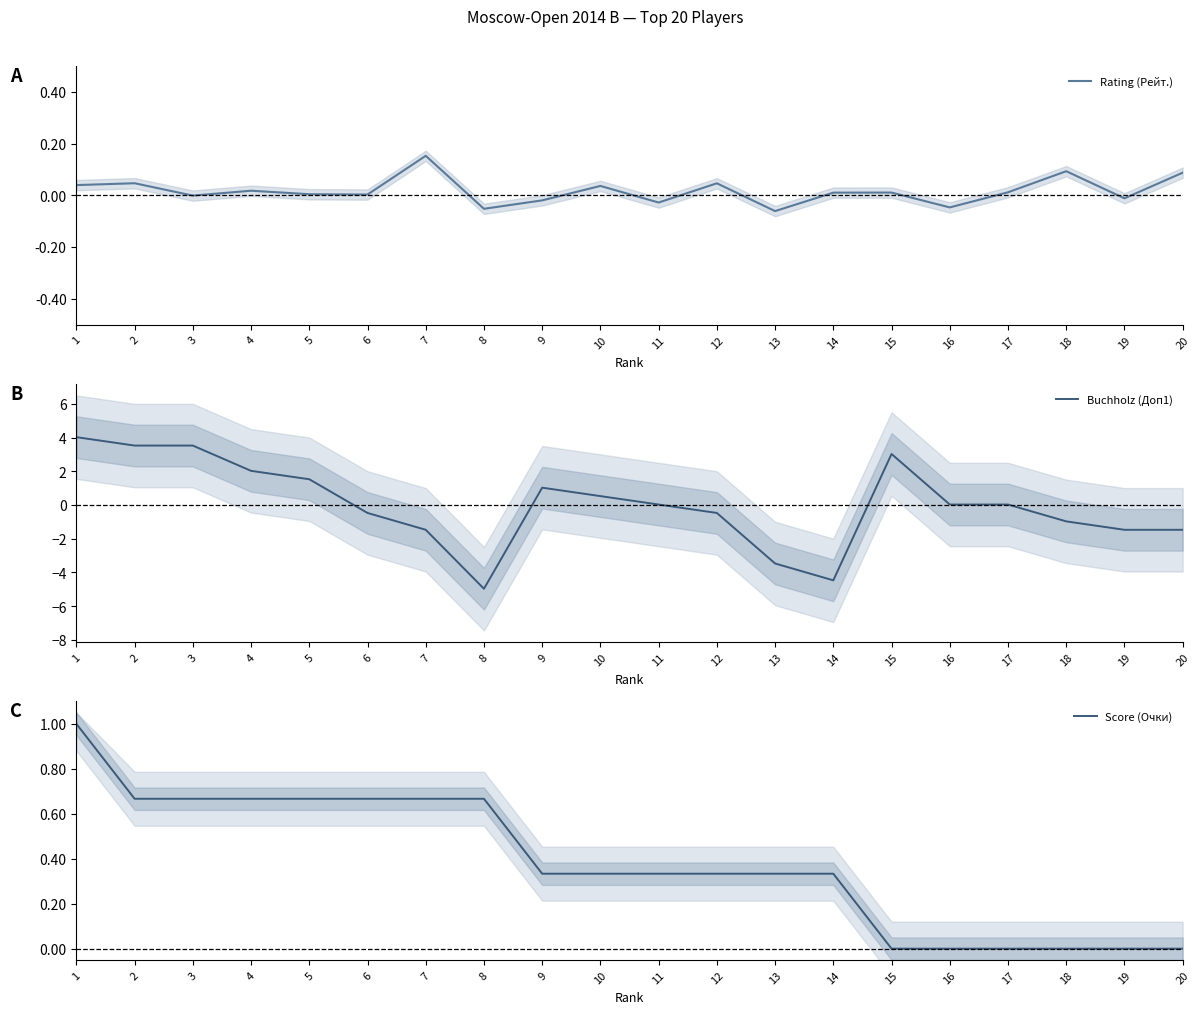

Which series ends up on top after the final intersection of Buchholz (Доп1) and Score (Очки)?

Score (Очки)